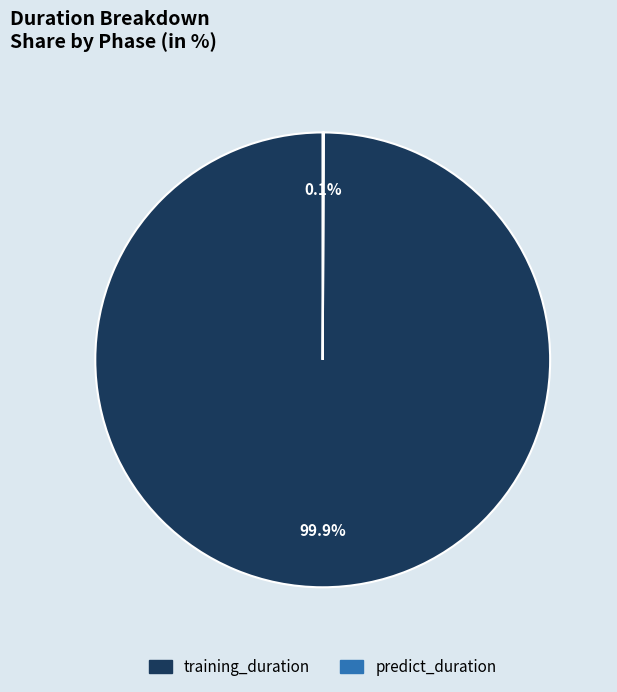

What is the largest slice in the pie chart?

training_duration